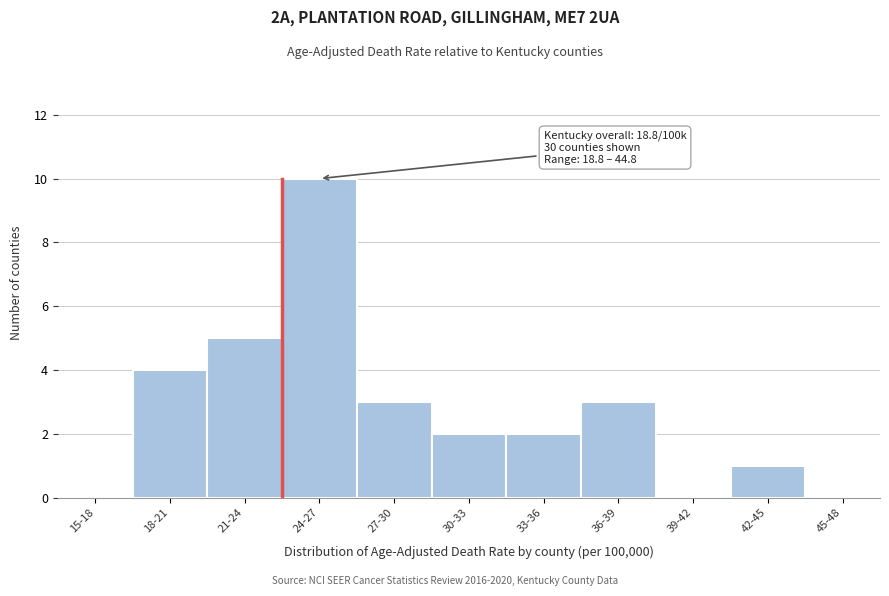

Reading left to right, extract all data points from this chart.

15-18=0	18-21=4	21-24=5	24-27=10	27-30=3	30-33=2	33-36=2	36-39=3	39-42=0	42-45=1	45-48=0